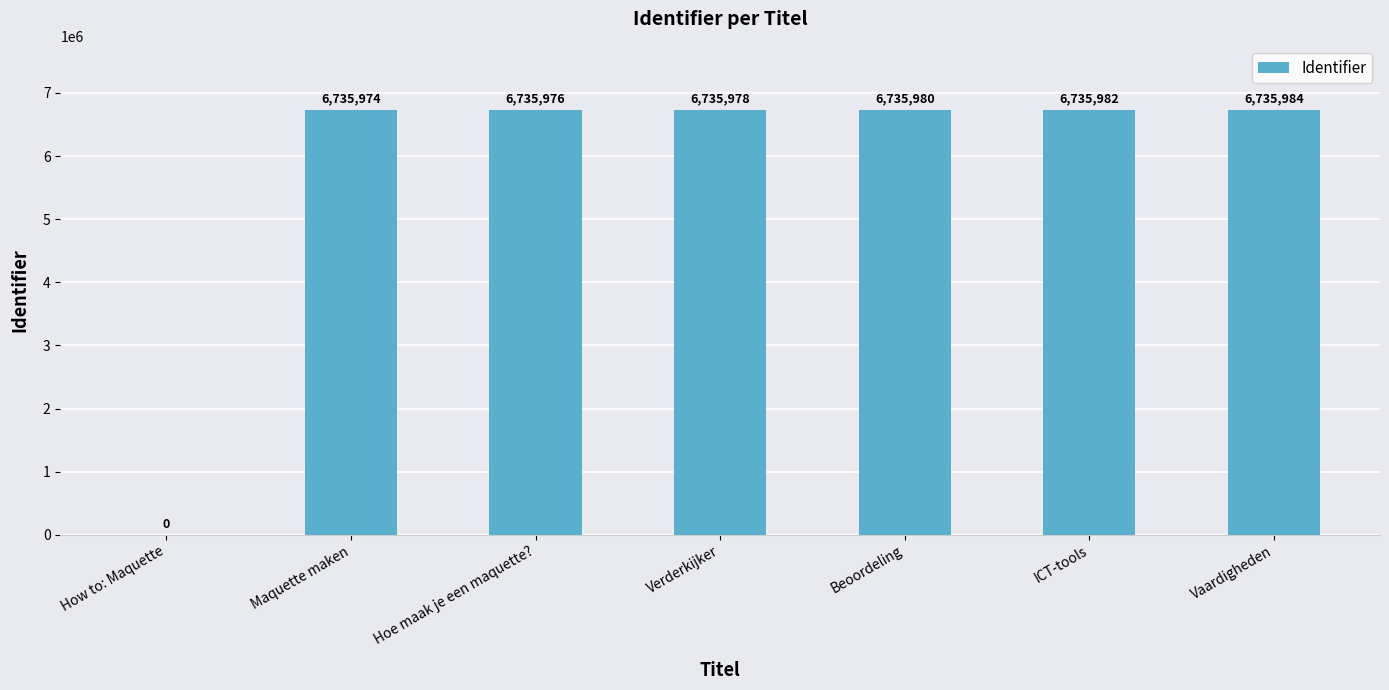

What is the sum of all values?

40415874